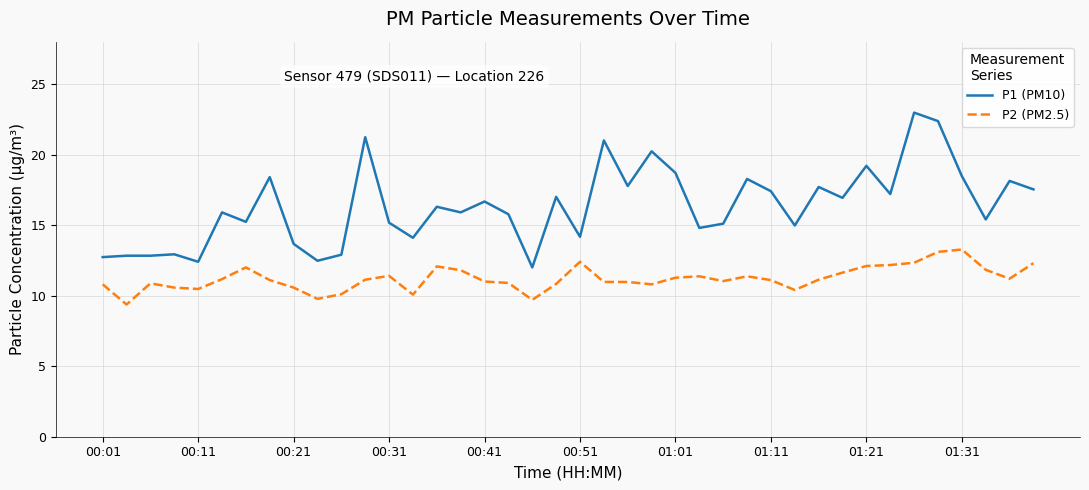

True or false: P1 (PM10) and P2 (PM2.5) cross at least once.

False